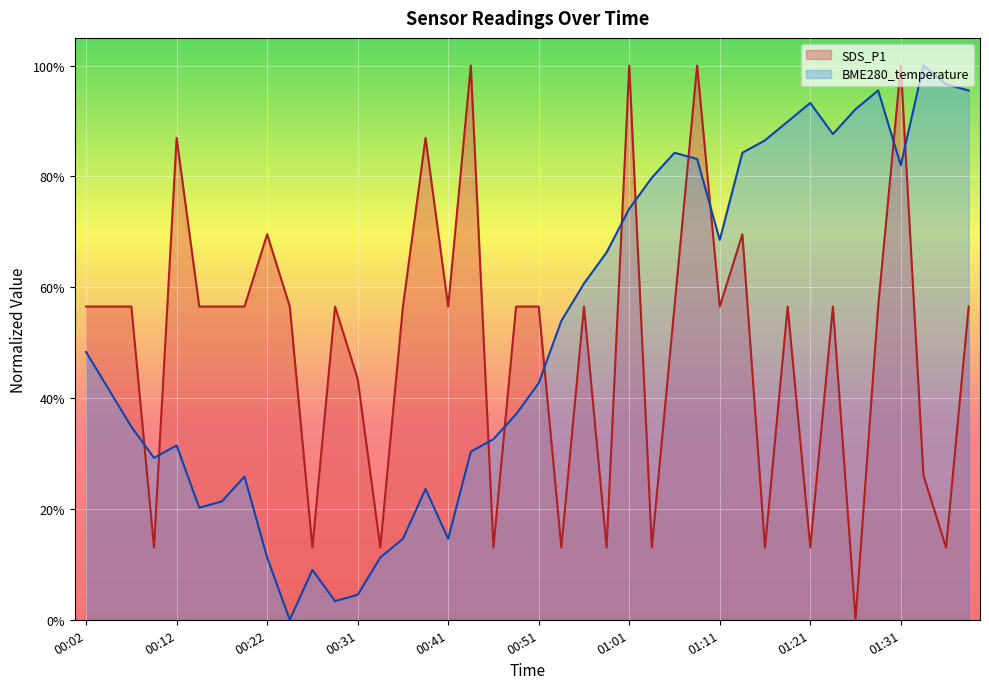

What is the sum of all BME280_temperature values?

20.6